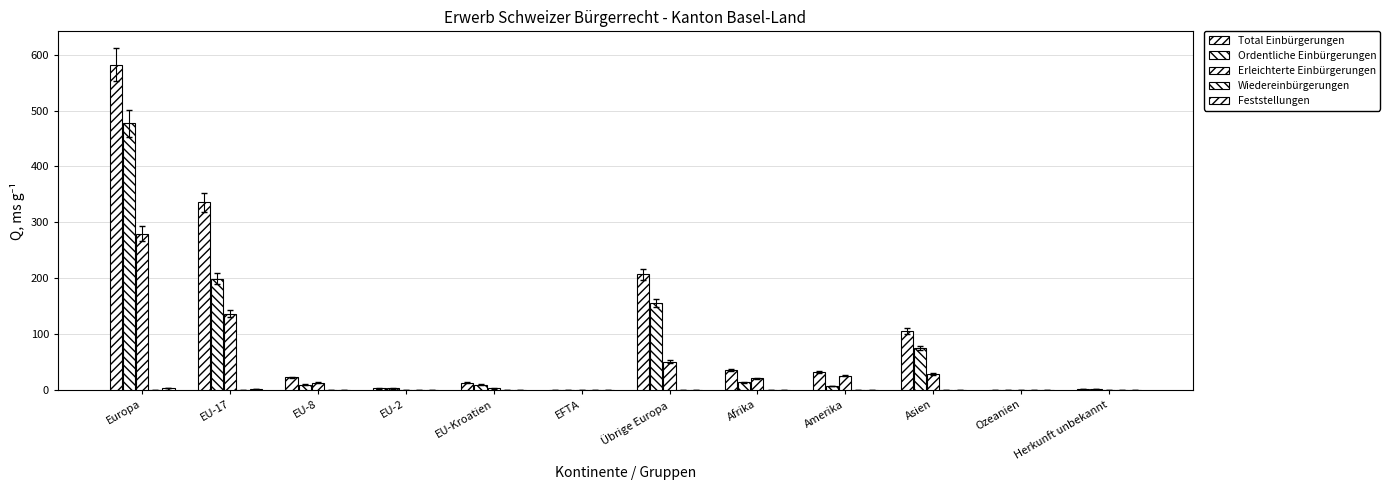

What is the label of the 11th bar from the left?

Ozeanien